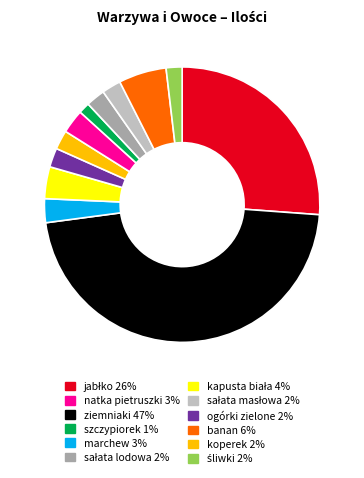

Is there a majority slice in this chart?

No